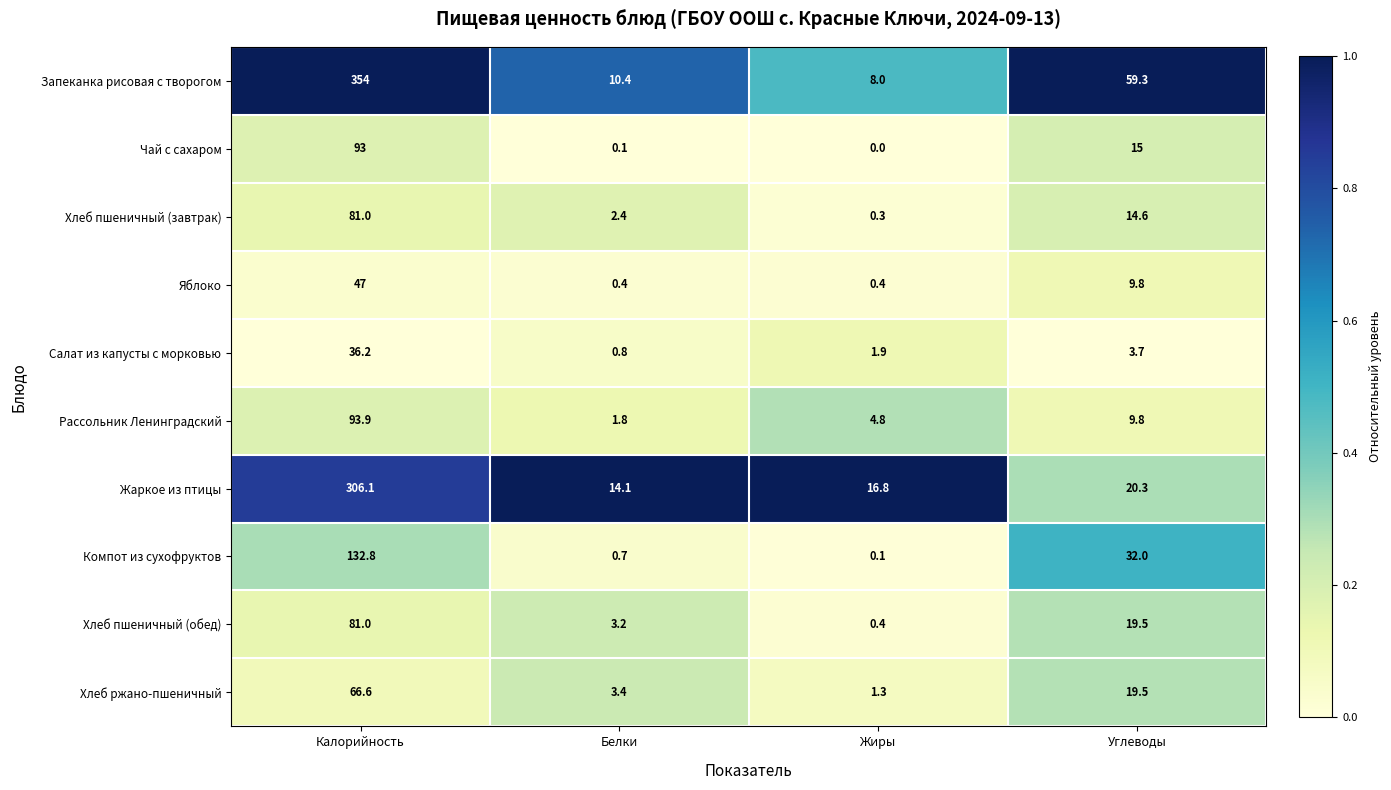

What is the difference between the Компот из сухофруктов values at Жиры and Калорийность?

132.7